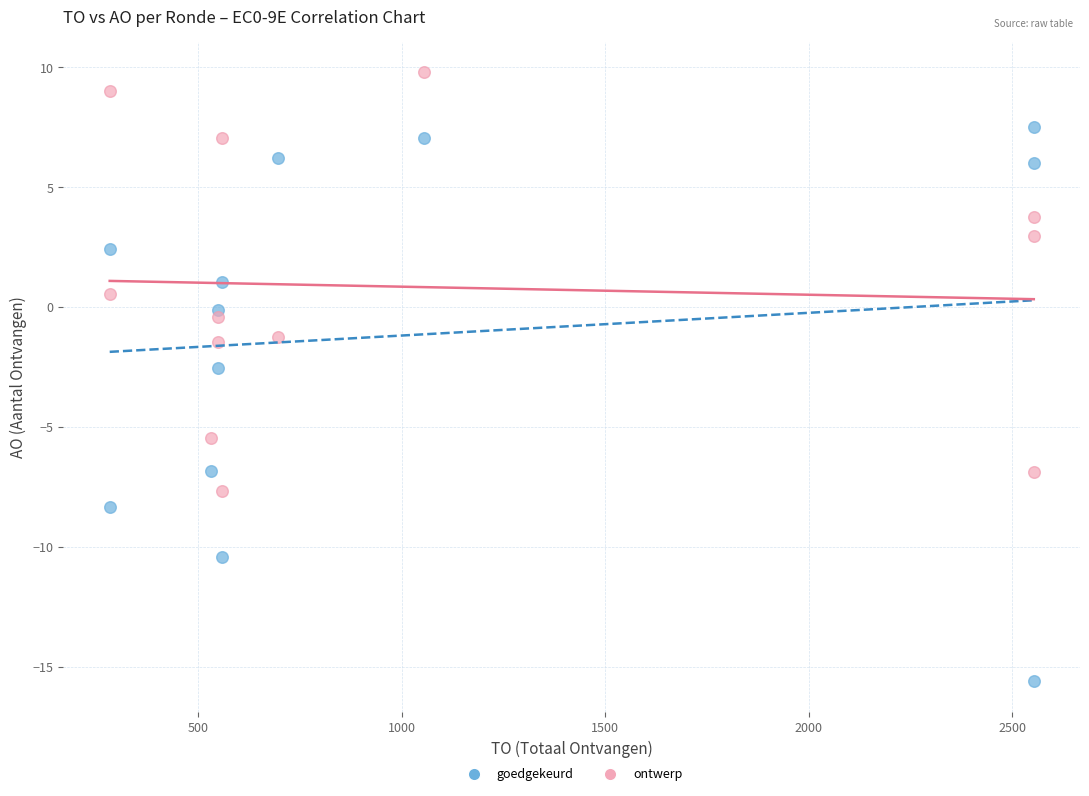

What is the X range (max minus min) for the scatter plot?

2270.0